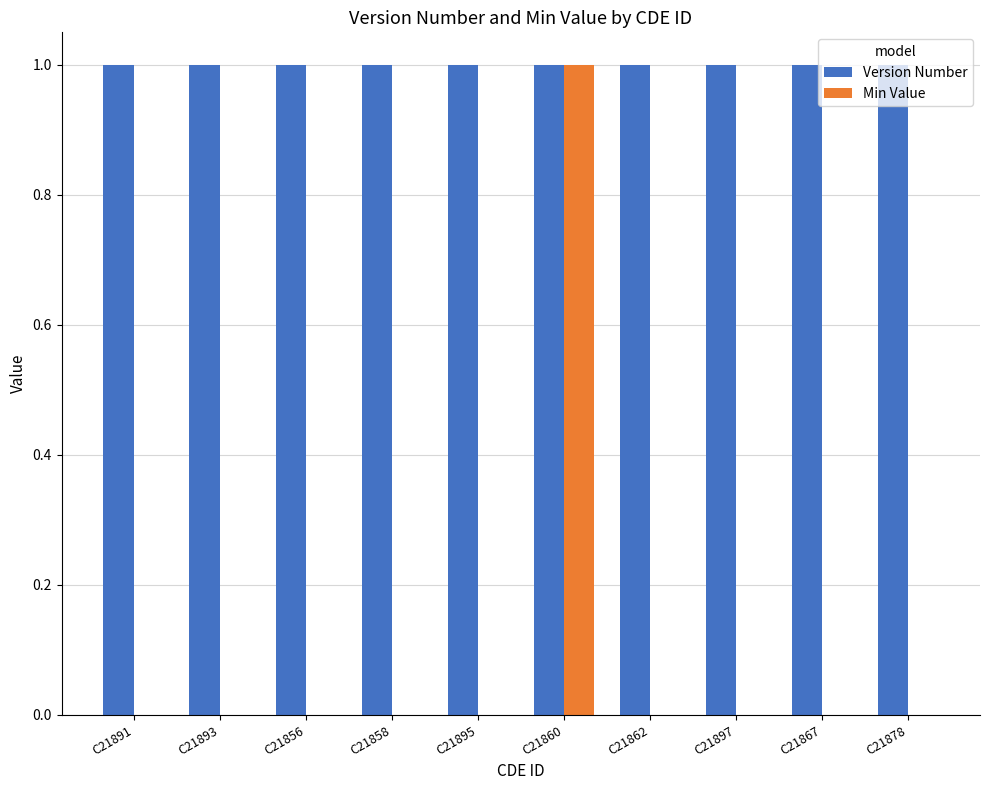

True or false: Min Value has a value of 0 at C21895.

True